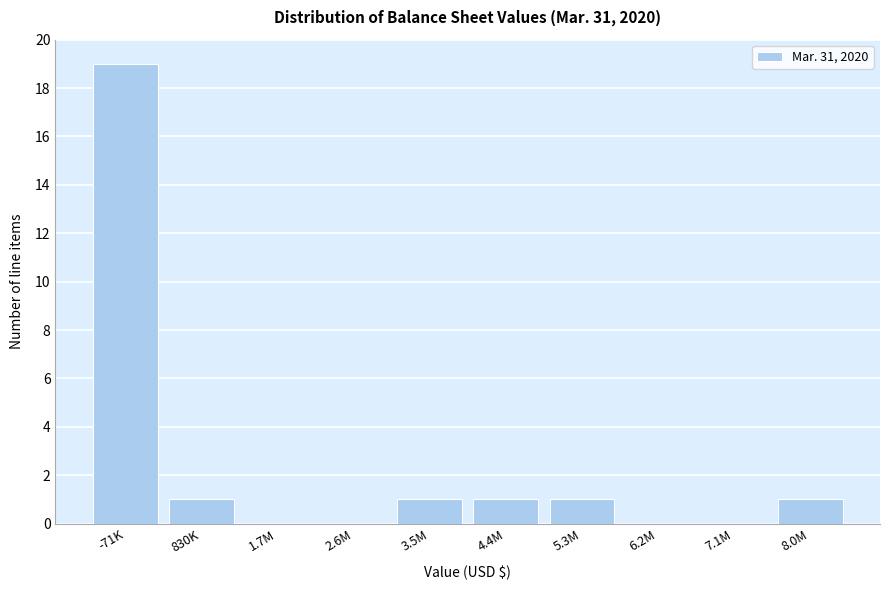

Reading left to right, transcribe all the data shown in this chart.

-71K=19	830K=1	1.7M=0	2.6M=0	3.5M=1	4.4M=1	5.3M=1	6.2M=0	7.1M=0	8.0M=1